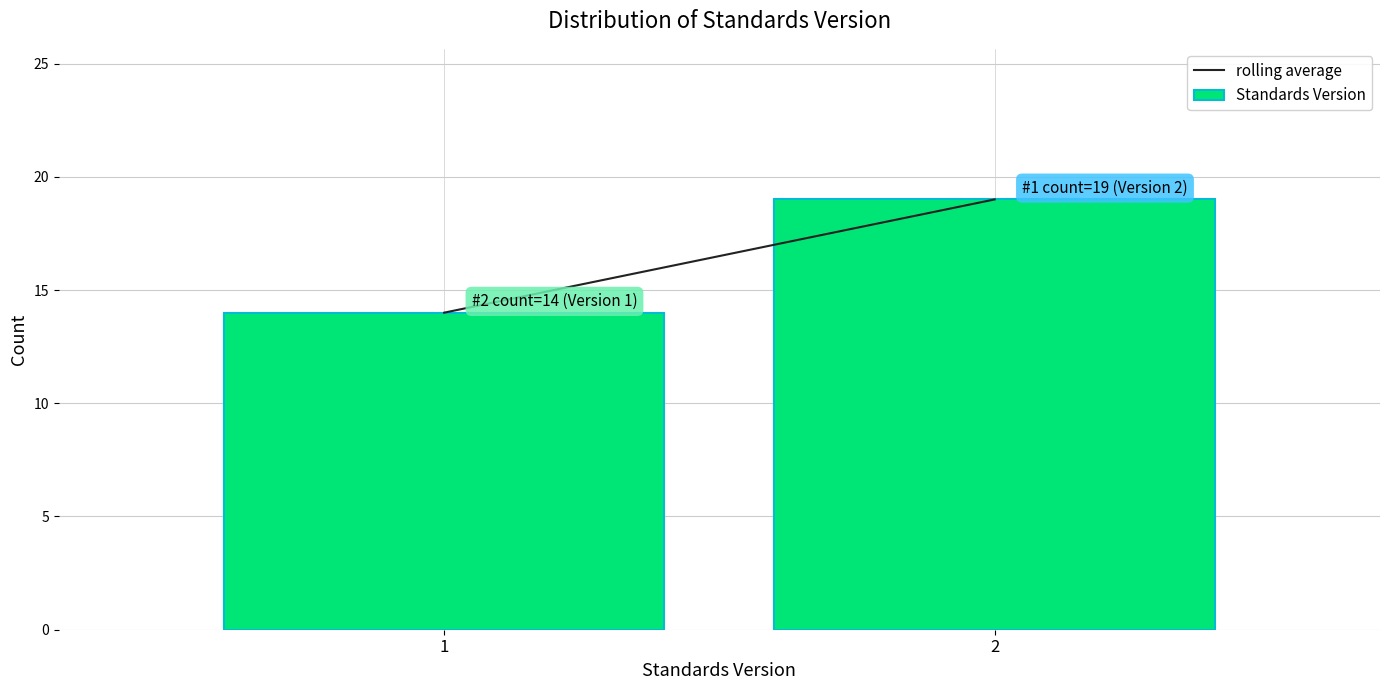

Reading right to left, transcribe all the data shown in this chart.

19	14